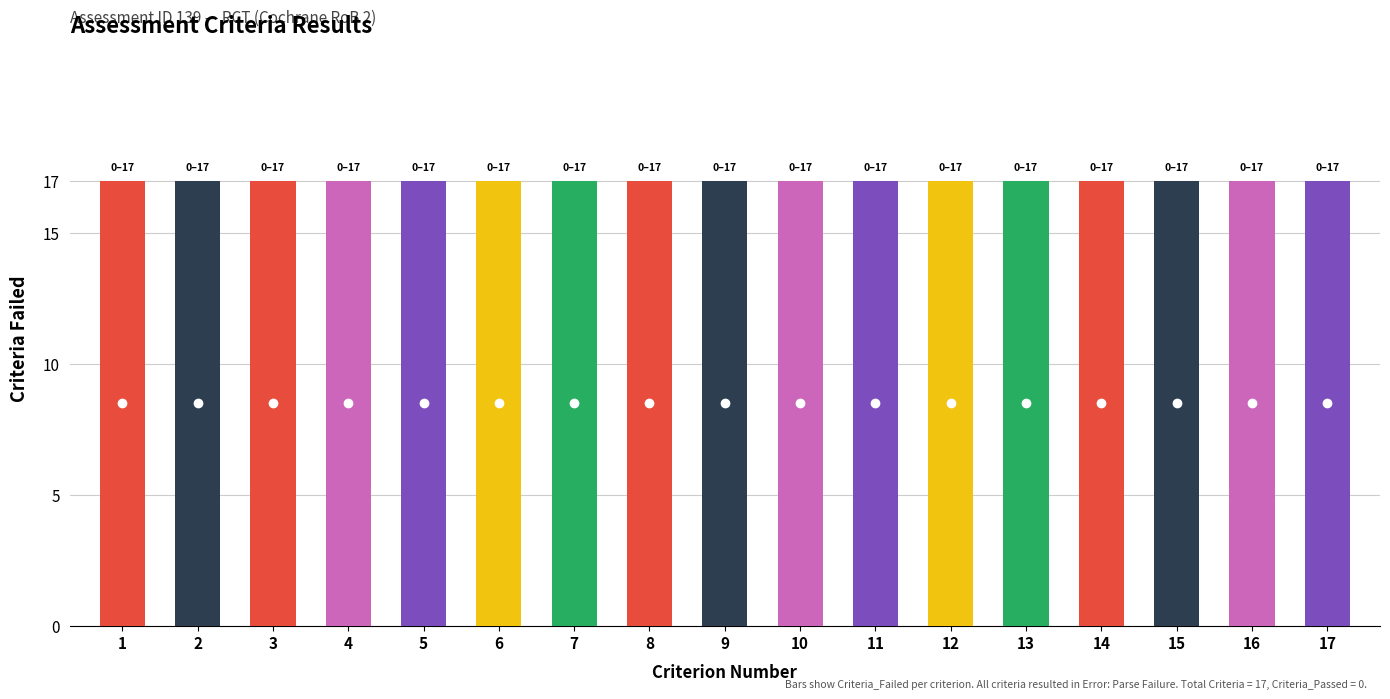

Reading left to right, list all the values displayed in this chart.

Criteria_Passed: 0=0	1=0	2=0	3=0	4=0	5=0	6=0	7=0	8=0	9=0	10=0	11=0	12=0	13=0	14=0	15=0	16=0
Criteria_Failed: 0=17	1=17	2=17	3=17	4=17	5=17	6=17	7=17	8=17	9=17	10=17	11=17	12=17	13=17	14=17	15=17	16=17
Quality_Score_Percent: 0=0	1=0	2=0	3=0	4=0	5=0	6=0	7=0	8=0	9=0	10=0	11=0	12=0	13=0	14=0	15=0	16=0